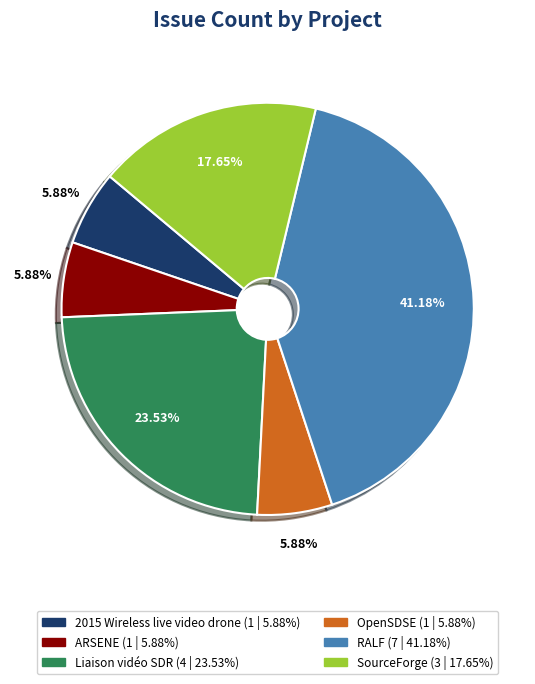

Is there a majority slice in this chart?

No